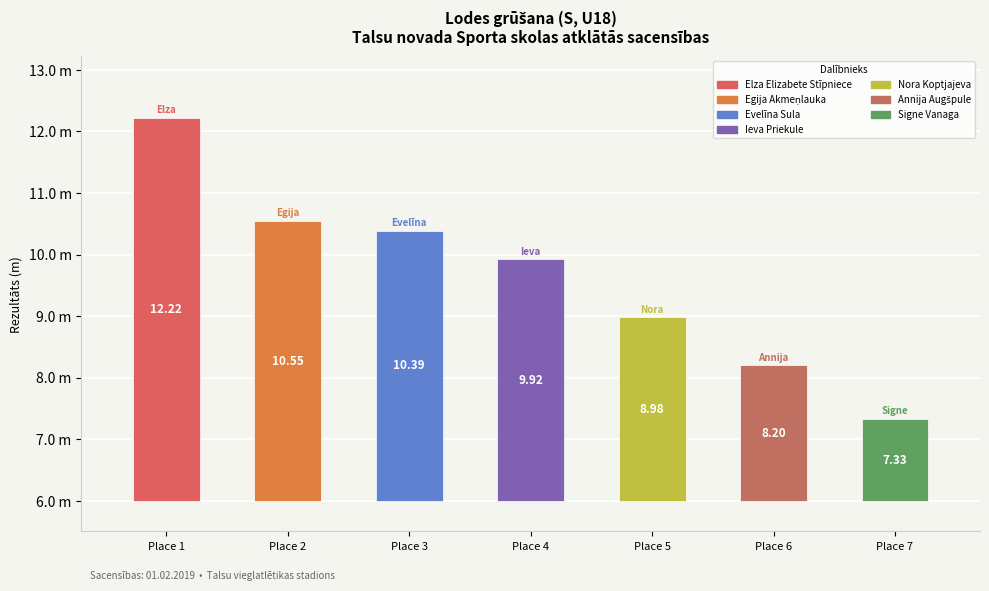

Is it true that the value at Evelīna Sula is 10.4?

True